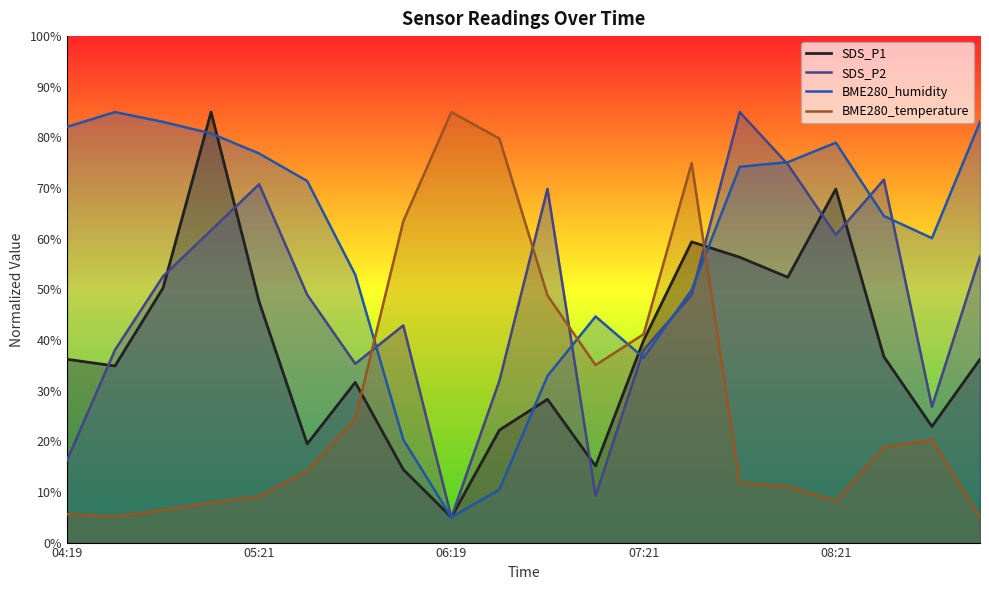

True or false: BME280_temperature and BME280_humidity intersect in this chart.

True